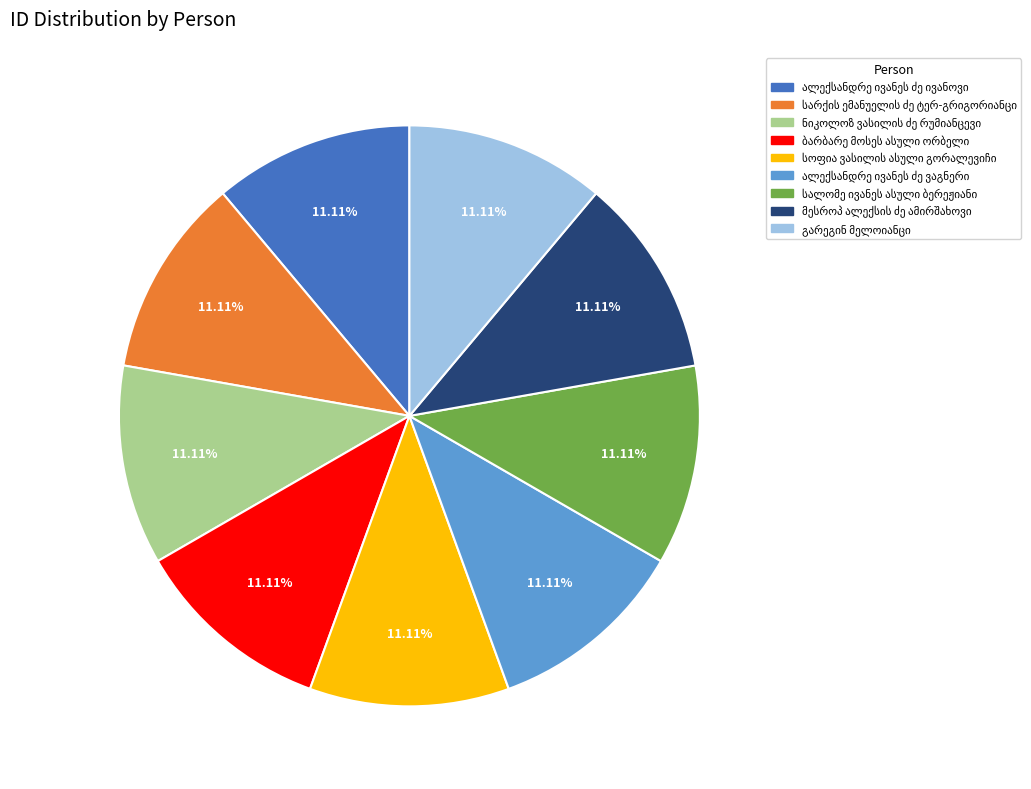

Is there a majority slice in this chart?

No